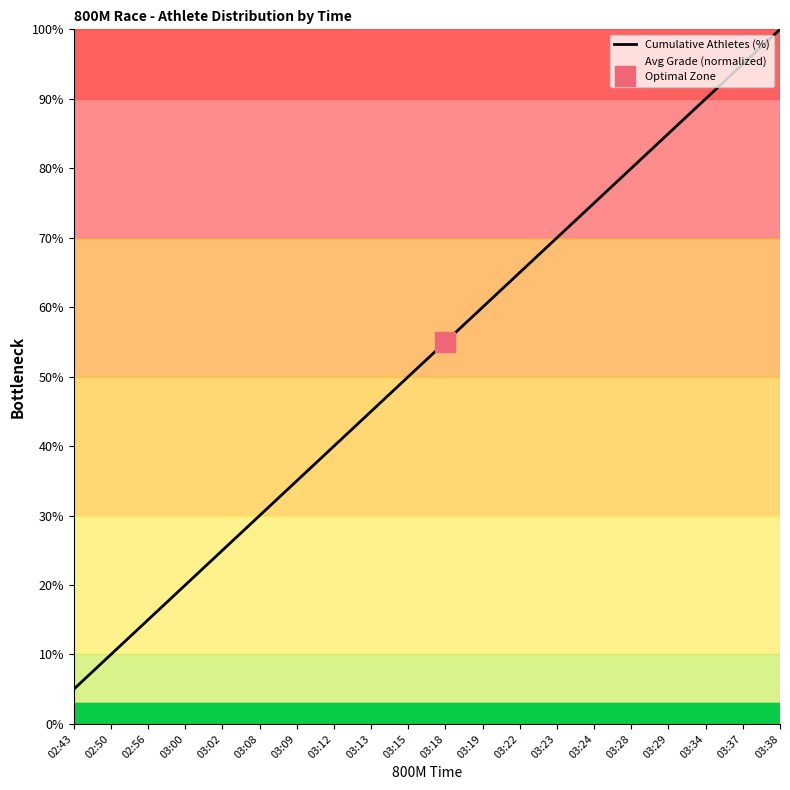

Which has a higher value, 03:02 or 03:37?

03:37